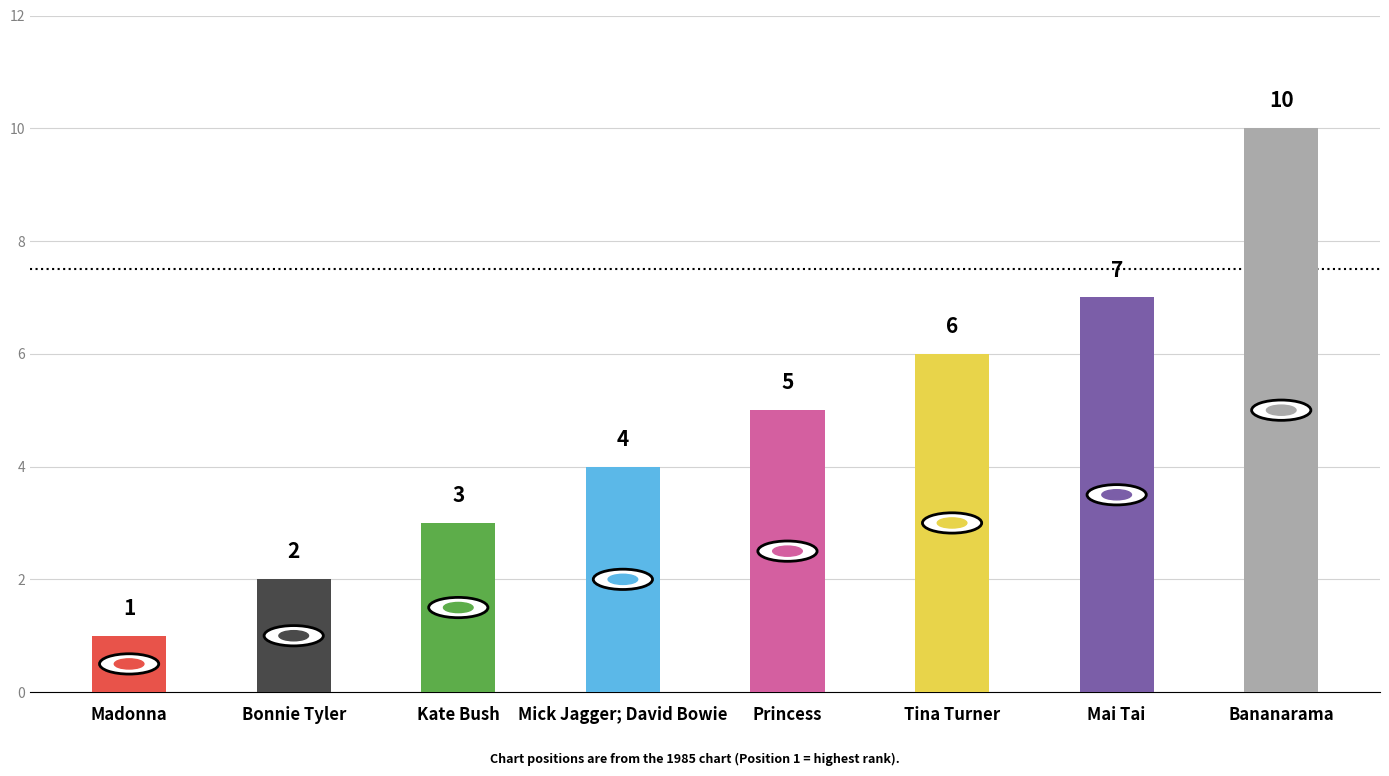

Reading left to right, what are all the values shown in this chart?

1	2	3	4	5	6	7	10